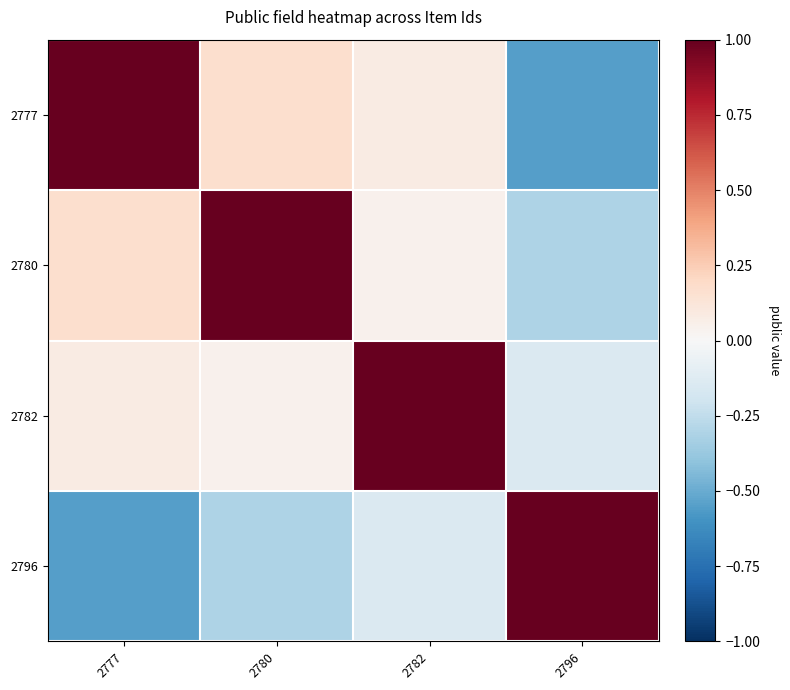

Reading right to left, extract all data points from this chart.

2777: 2796=-0.6	2782=0.1	2780=0.2	2777=1.0
2780: 2796=-0.3	2782=0.0	2780=1.0	2777=0.2
2782: 2796=-0.1	2782=1.0	2780=0.0	2777=0.1
2796: 2796=1.0	2782=-0.1	2780=-0.3	2777=-0.6